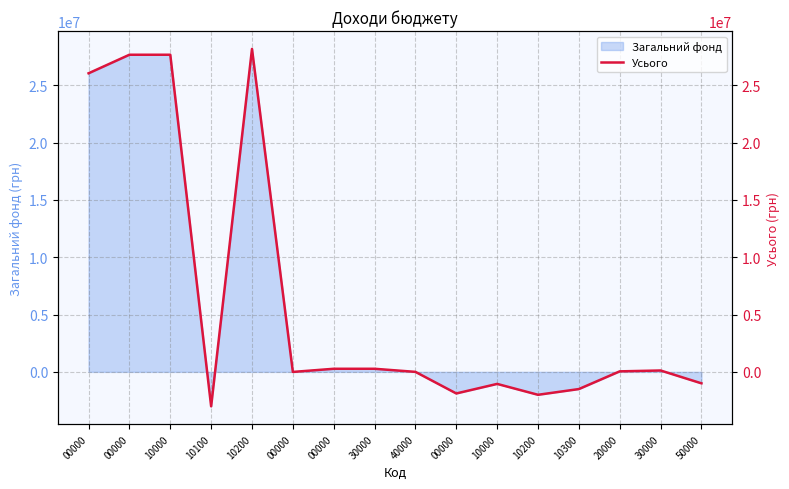

What is the difference between the maximum and minimum values?

31189430.4